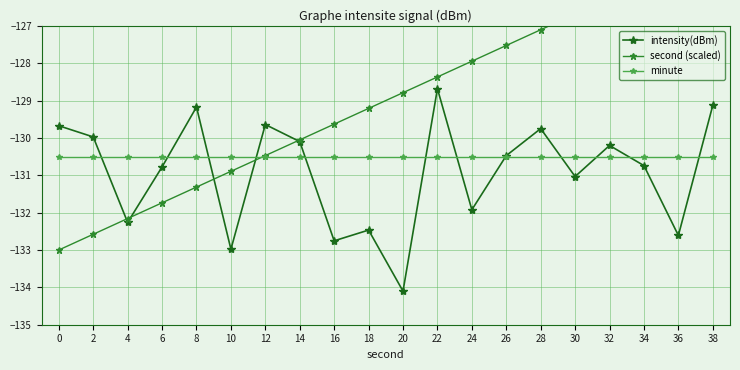

How many data points in second (scaled) are less than -128?

12